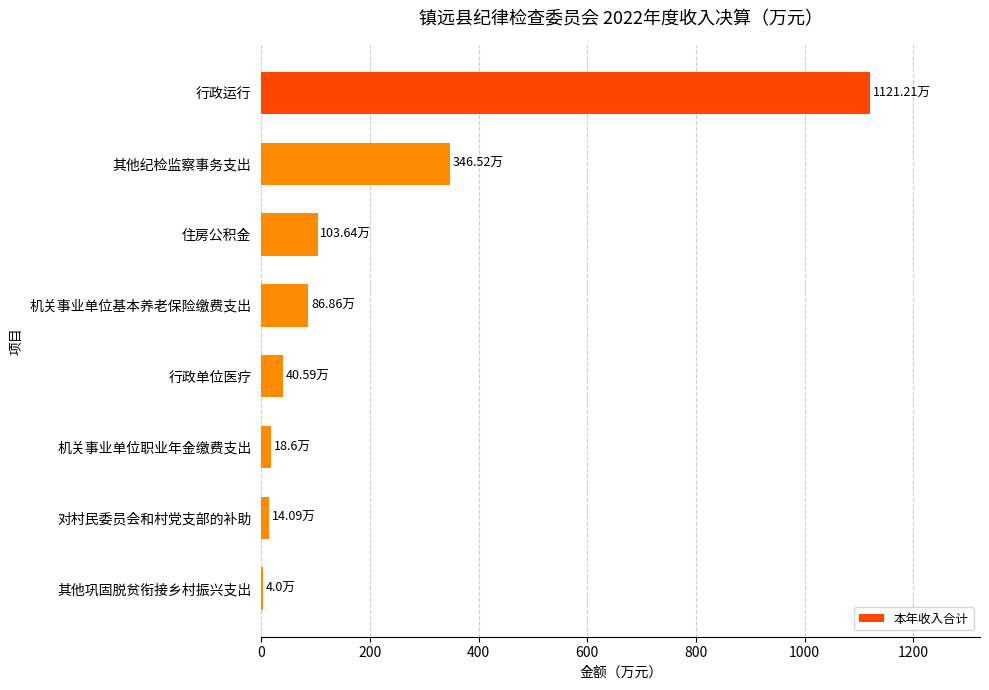

What is the average value?

216.9